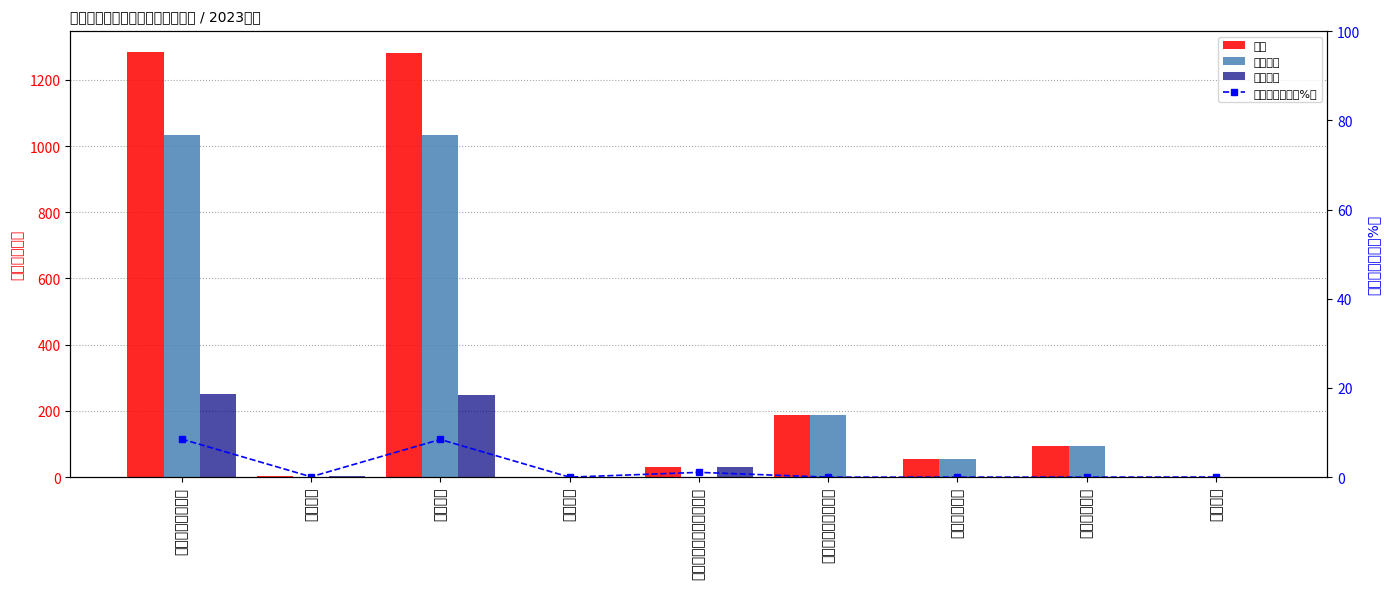

Does the chart contain any negative values?

No